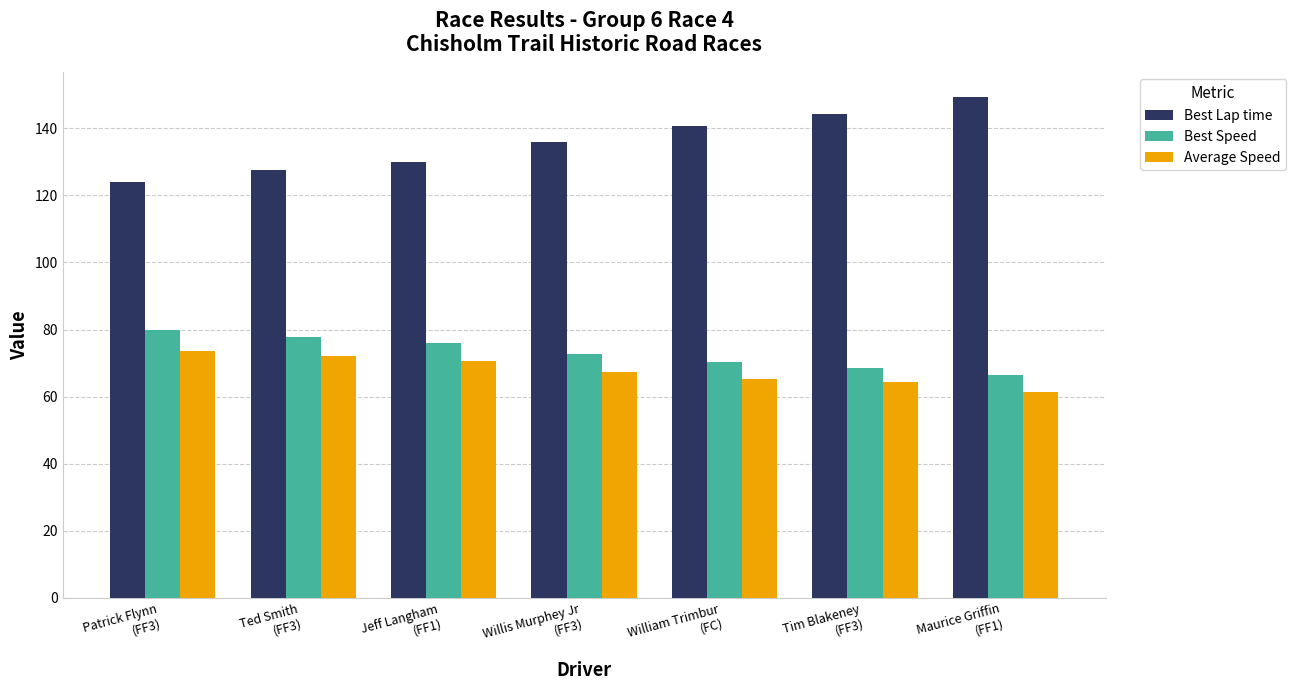

Which category has the lowest value in the Best Speed series?

Maurice Griffin
(FF1)